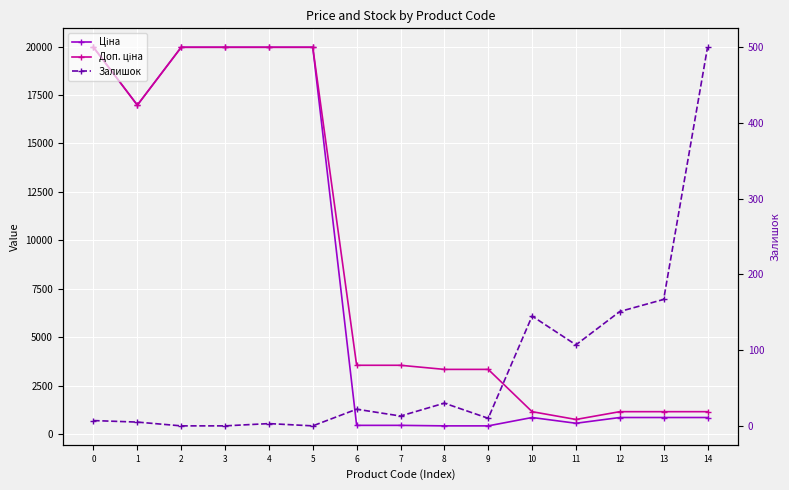

Which series has the largest range (max minus min)?

Ціна